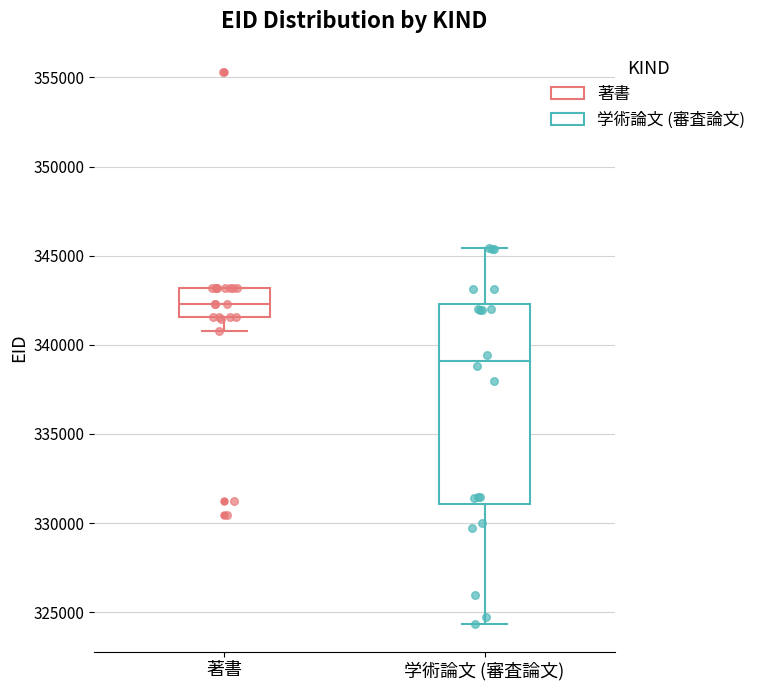

Reading left to right, transcribe this box plot: for each box, give where its median line is, the range the box spans, and where its two whiskers end, as read against the y-axis. The values are not printed on the chart, so give them approximately, as read against the axis.

著書: median 342500, box 341500 to 343000, whiskers 341000 to 343000
学術論文 (審査論文): median 339000, box 331000 to 342500, whiskers 324500 to 345500